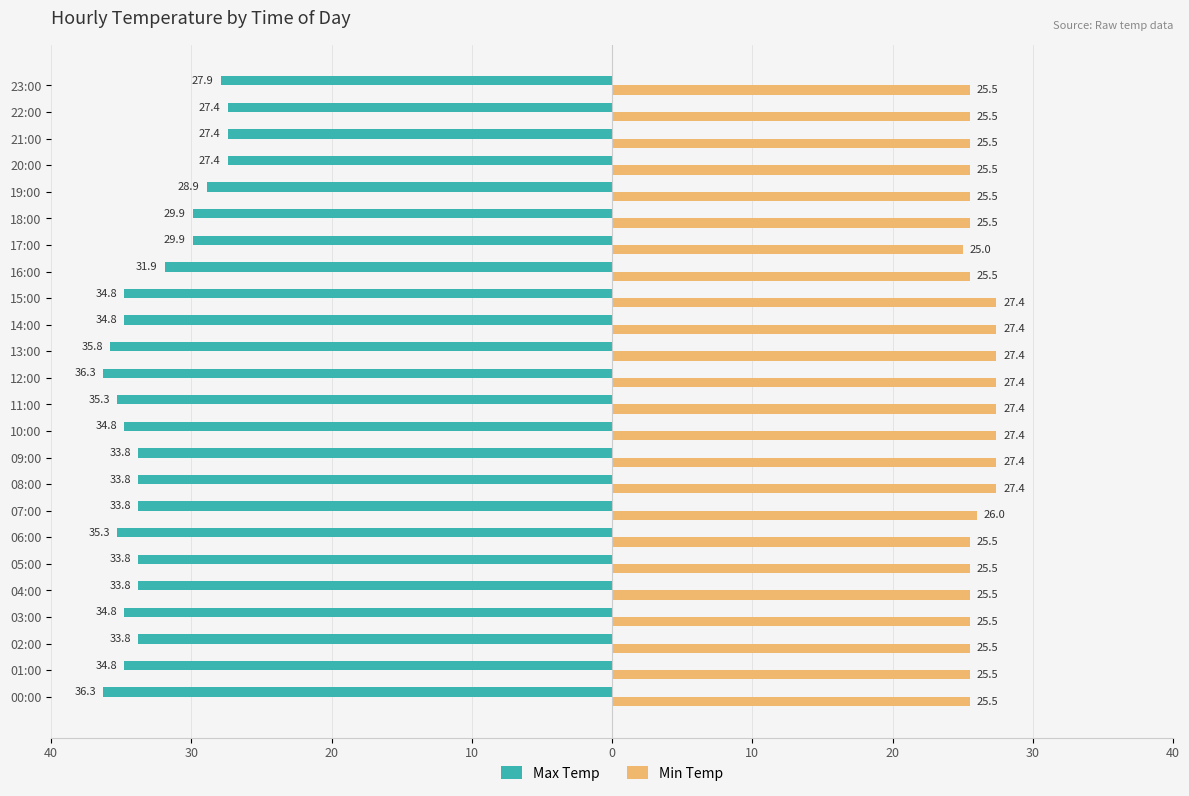

What are all the series names shown in the legend?

Max Temp, Min Temp